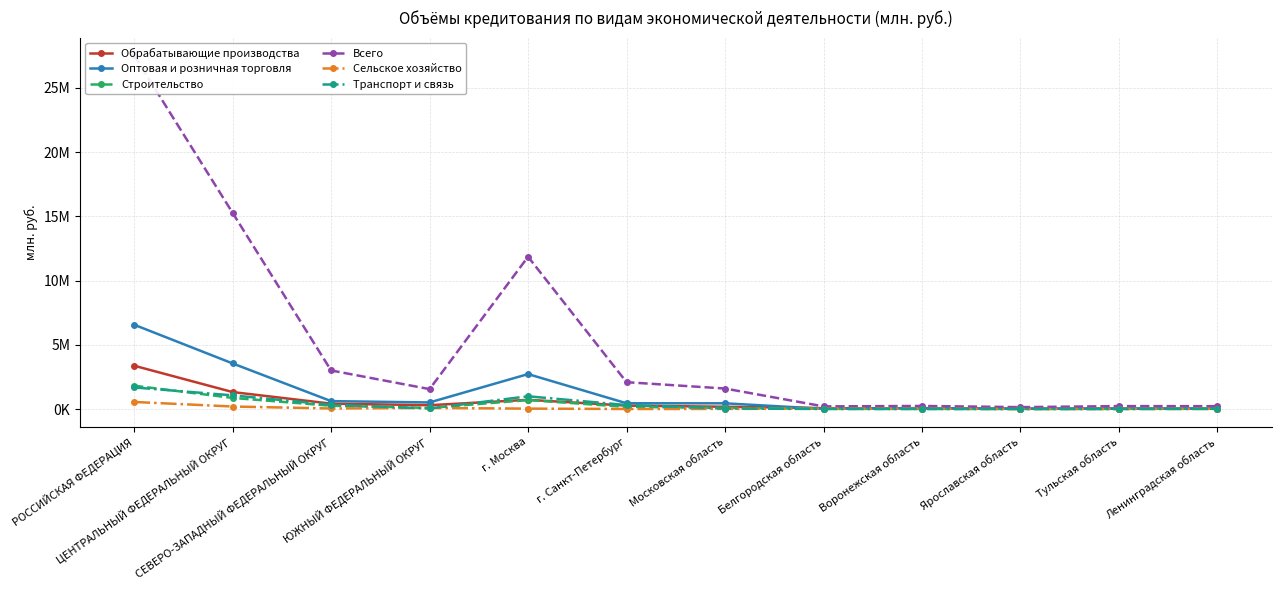

Rank the series at Воронежская область from highest to lowest value.

Всего, Оптовая и розничная торговля, Обрабатывающие производства, Сельское хозяйство, Строительство, Транспорт и связь